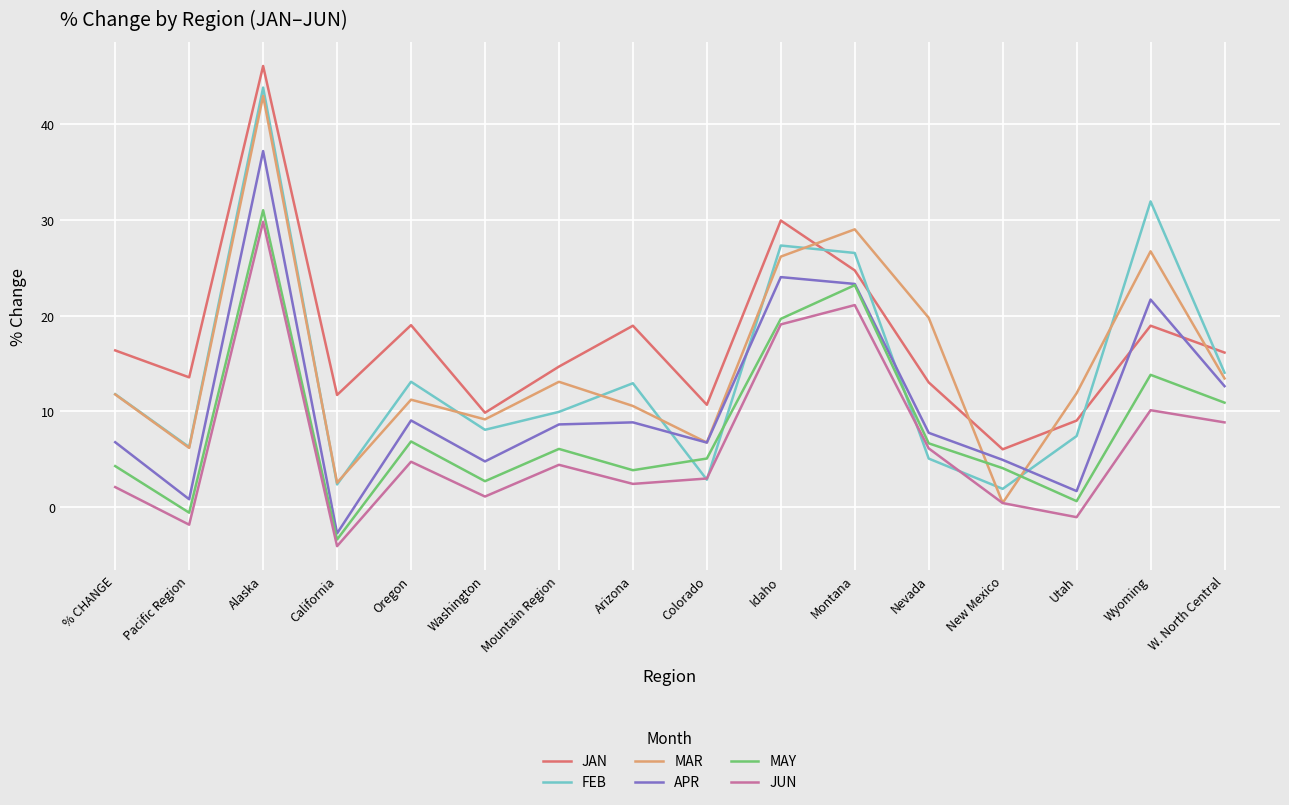

What is the difference between the JUN values at Utah and California?

3.0